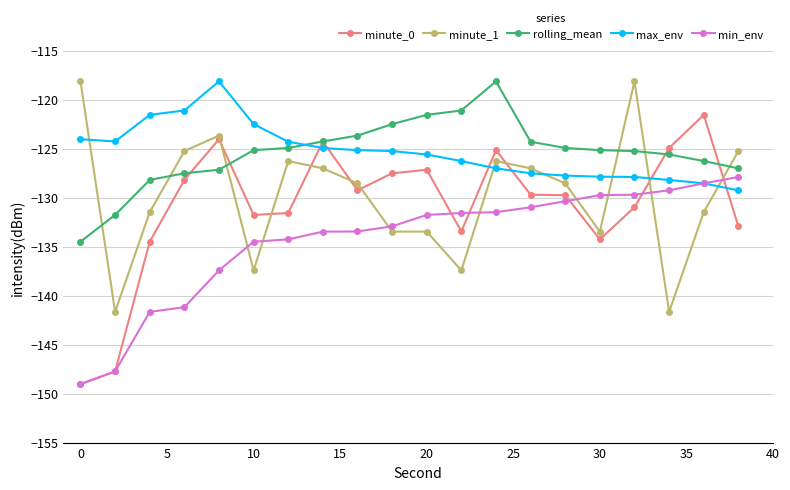

What is the maximum value for minute_1?

-118.1